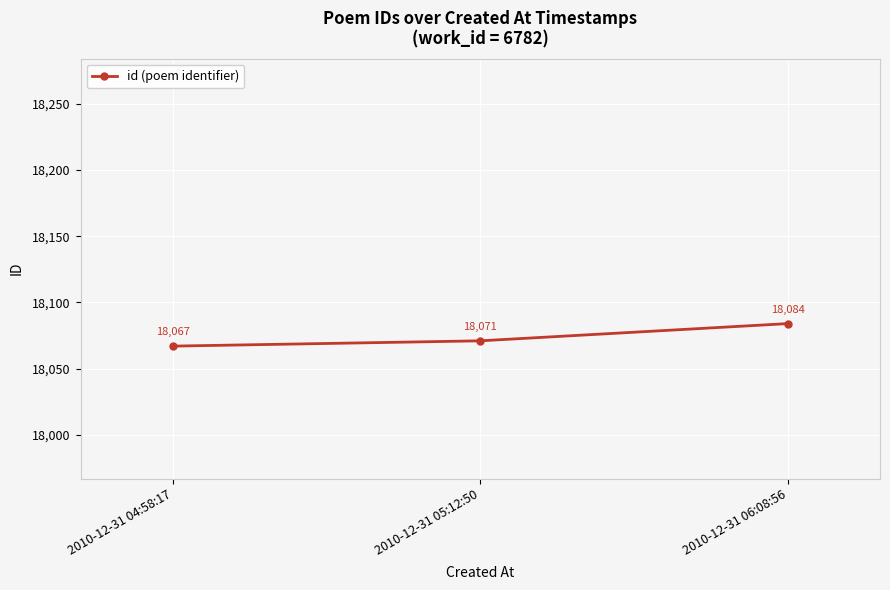

Which label corresponds to the largest value in the chart?

2010-12-31 06:08:56